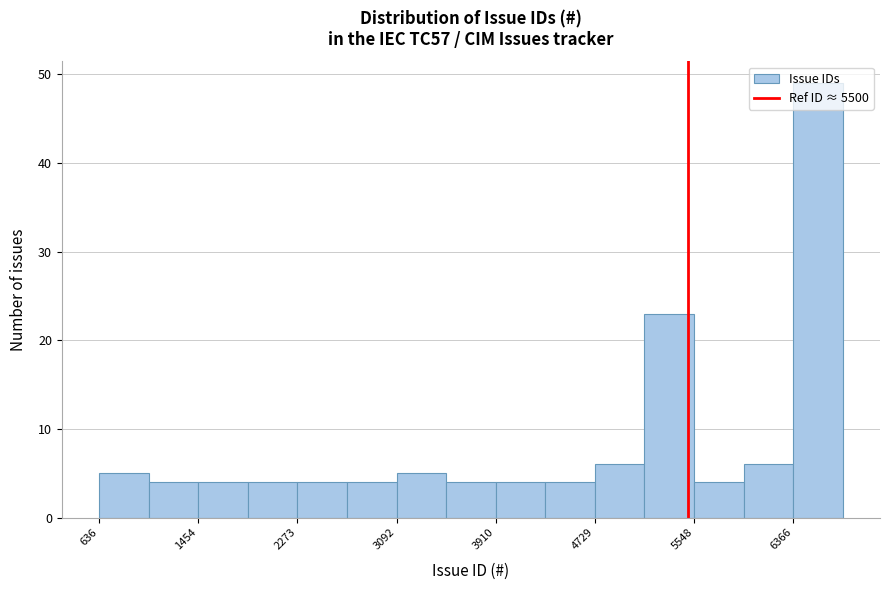

Which range on the x-axis has the tallest bar?

6400 to 6800